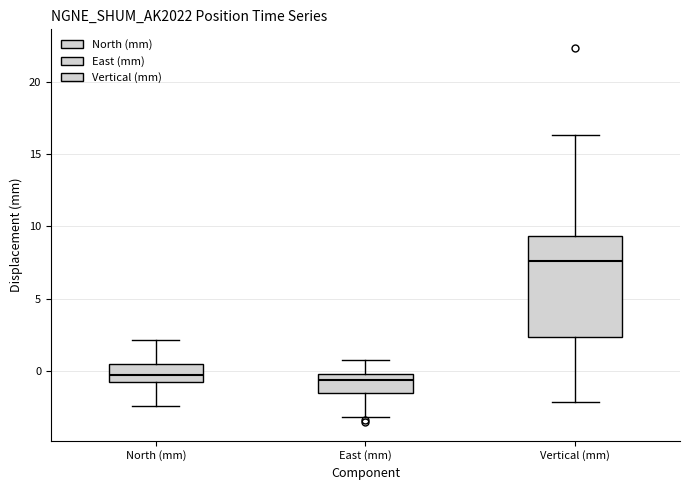

Reading left to right, transcribe this box plot: for each box, give where its median line is, the range the box spans, and where its two whiskers end, as read against the y-axis. The values are not printed on the chart, so give them approximately, as read against the axis.

North (mm): median -0.5, box -1.0 to 0.5, whiskers -2.5 to 2.0
East (mm): median -0.5 (just below the box's upper edge), box -1.5 to -0.5, whiskers -3.0 to 0.5
Vertical (mm): median 7.5, box 2.5 to 9.5, whiskers -2.0 to 16.5